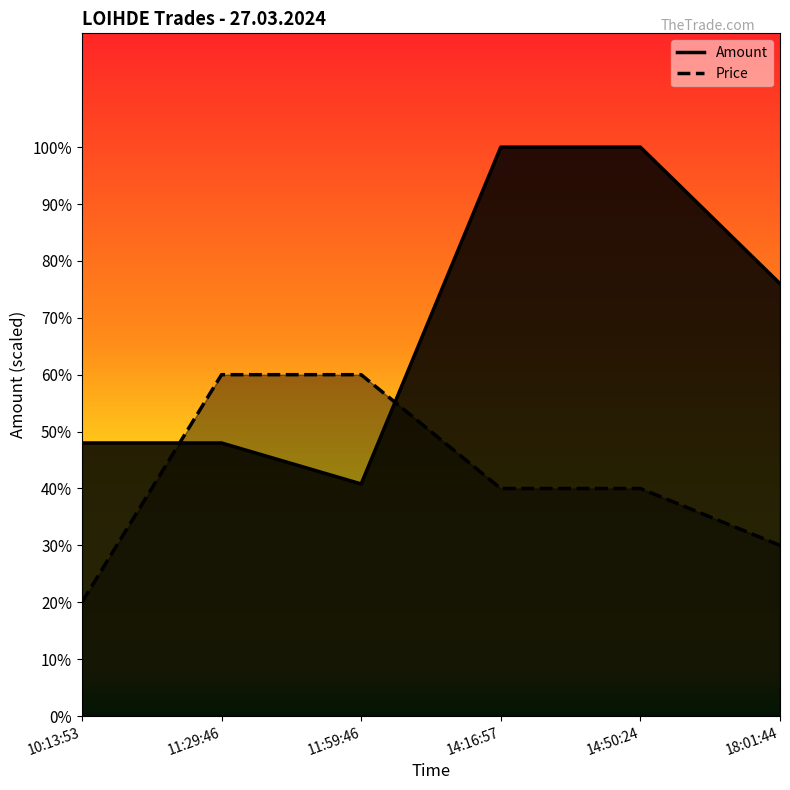

True or false: Amount has more than 1 interior local peaks.

False